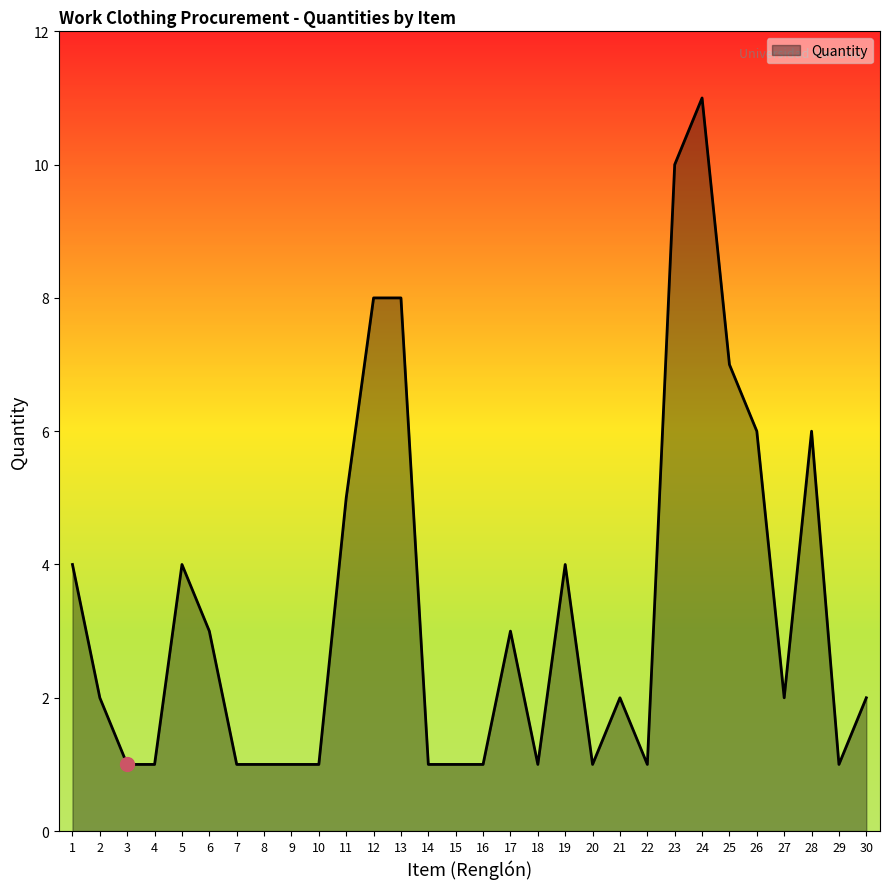

Which category has the highest value across all series?

24